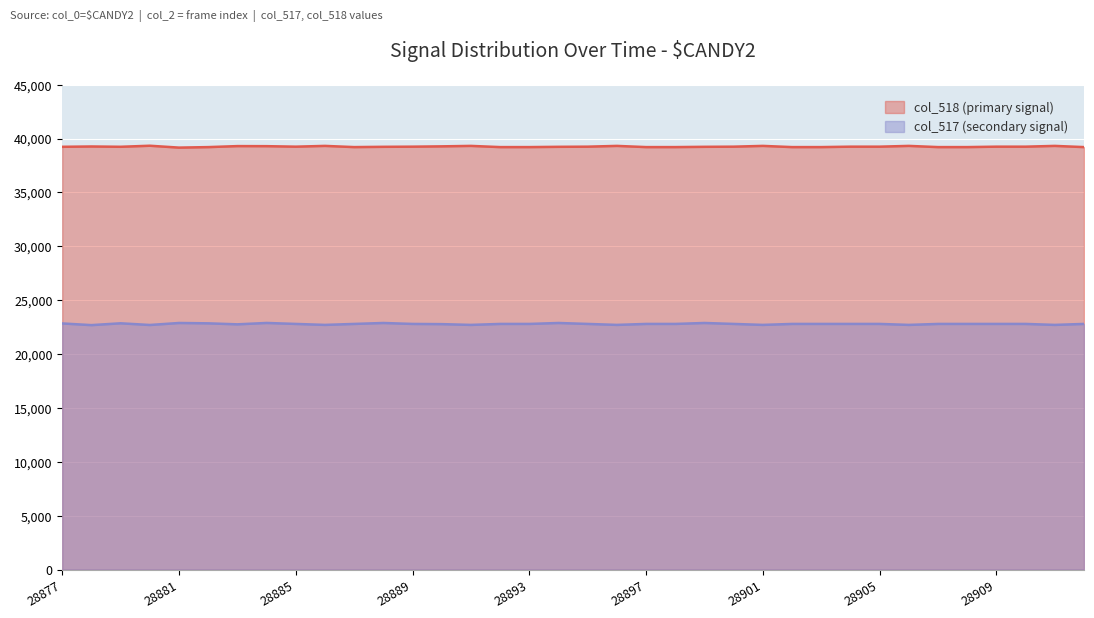

What is the sum of the col_517 values at 28889 and 28885?

45598